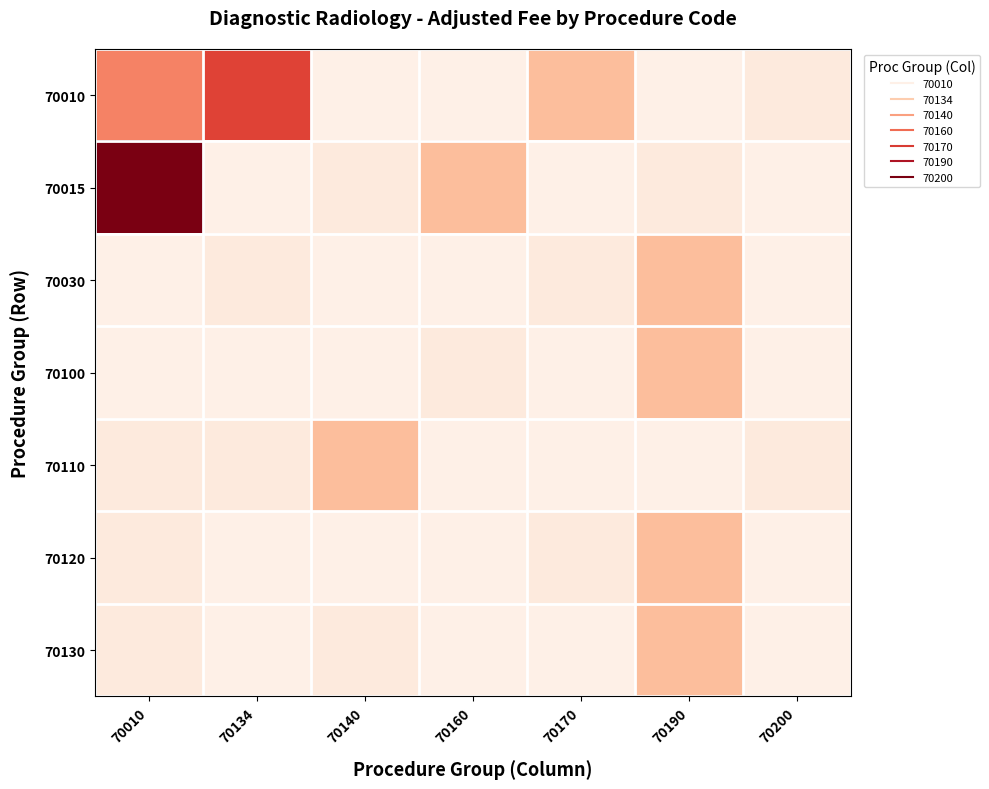

Reading left to right, list all the values displayed in this chart.

70010: 70010=464.2	70134=633.9	70140=109.5	70160=109.5	70170=294.2	70190=109.5	70200=134.7
70015: 70010=933.4	70134=109.5	70140=134.7	70160=294.2	70170=109.5	70190=134.7	70200=109.5
70030: 70010=109.5	70134=134.7	70140=109.5	70160=109.5	70170=134.7	70190=294.2	70200=109.5
70100: 70010=109.5	70134=109.5	70140=109.5	70160=134.7	70170=109.5	70190=294.2	70200=109.5
70110: 70010=134.7	70134=134.7	70140=294.2	70160=109.5	70170=109.5	70190=109.5	70200=134.7
70120: 70010=134.7	70134=109.5	70140=109.5	70160=109.5	70170=134.7	70190=294.2	70200=109.5
70130: 70010=134.7	70134=109.5	70140=134.7	70160=109.5	70170=109.5	70190=294.2	70200=109.5